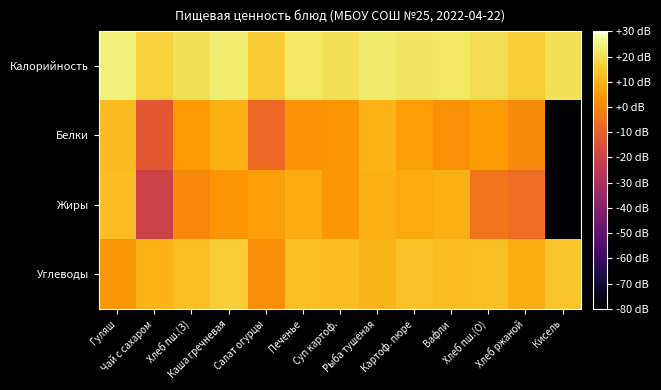

At Вафли, list the series in order from largest to smallest.

Калорийность, Углеводы, Жиры, Белки